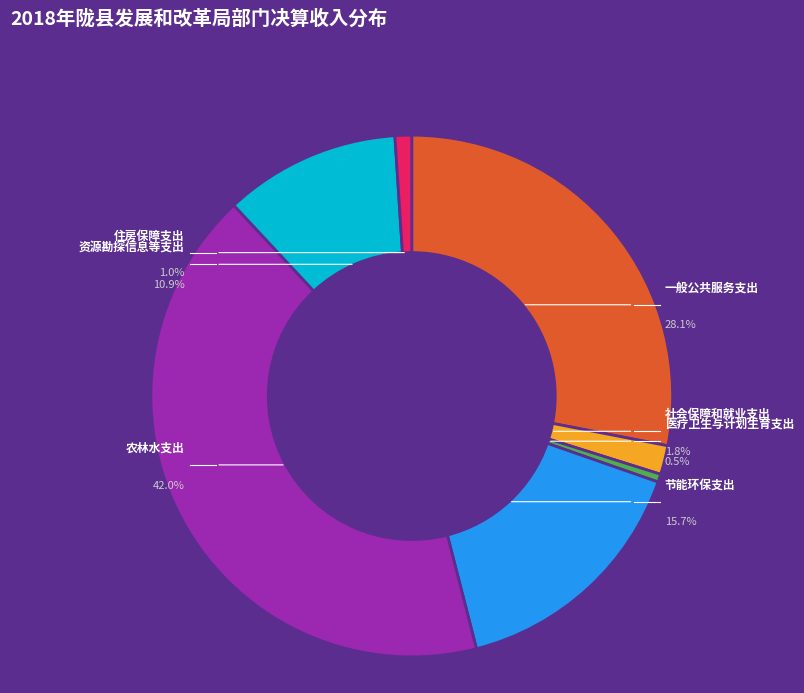

Rank the categories by value from highest to lowest.

农林水支出, 一般公共服务支出, 节能环保支出, 资源勘探信息等支出, 社会保障和就业支出, 住房保障支出, 医疗卫生与计划生育支出